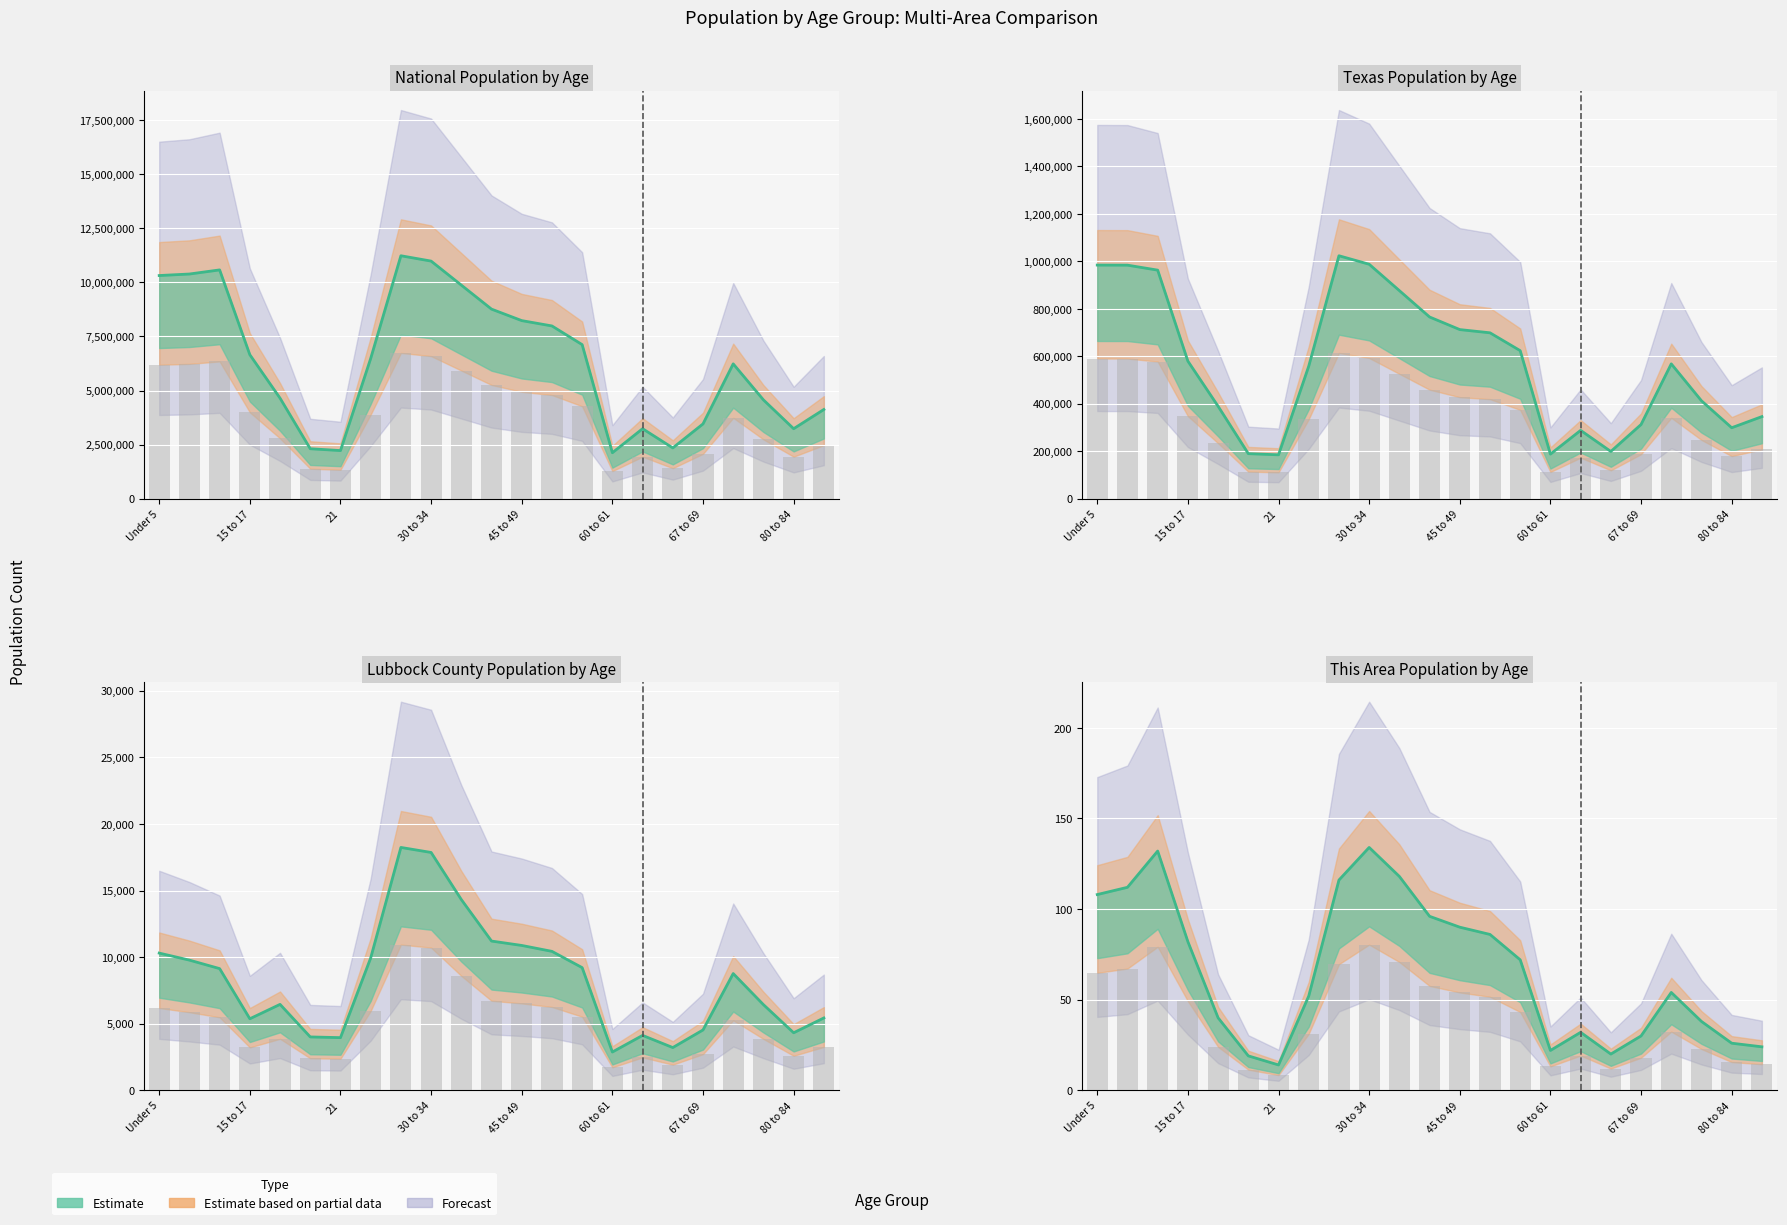

What is the difference between the maximum and minimum values in the This Area series?

120